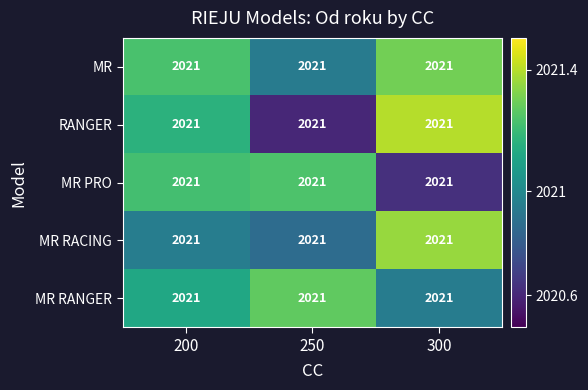

What is the total value across all series at 300?

10105.7